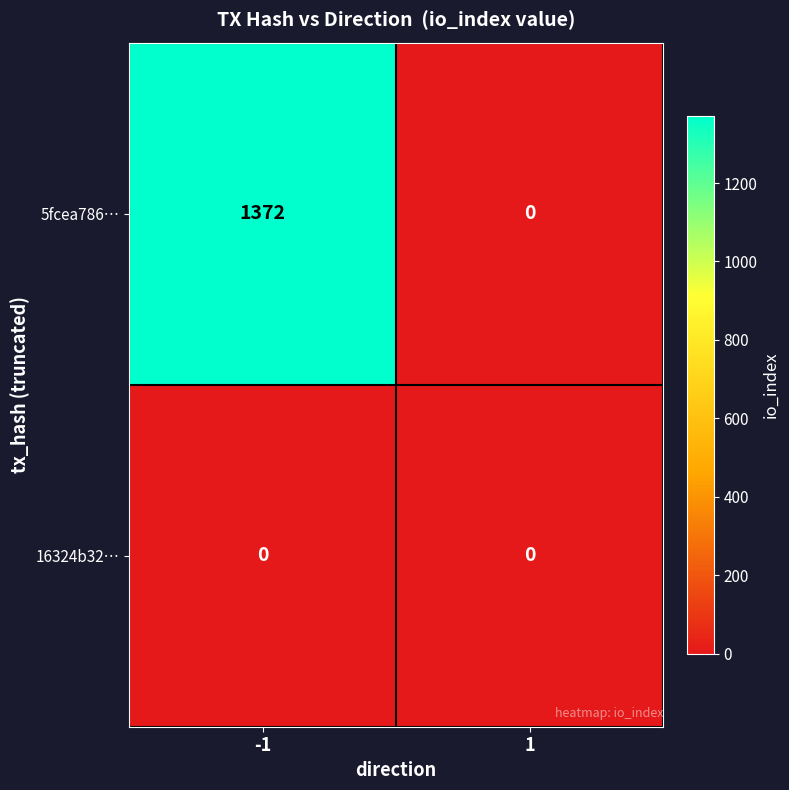

What is the greatest value displayed?

1372